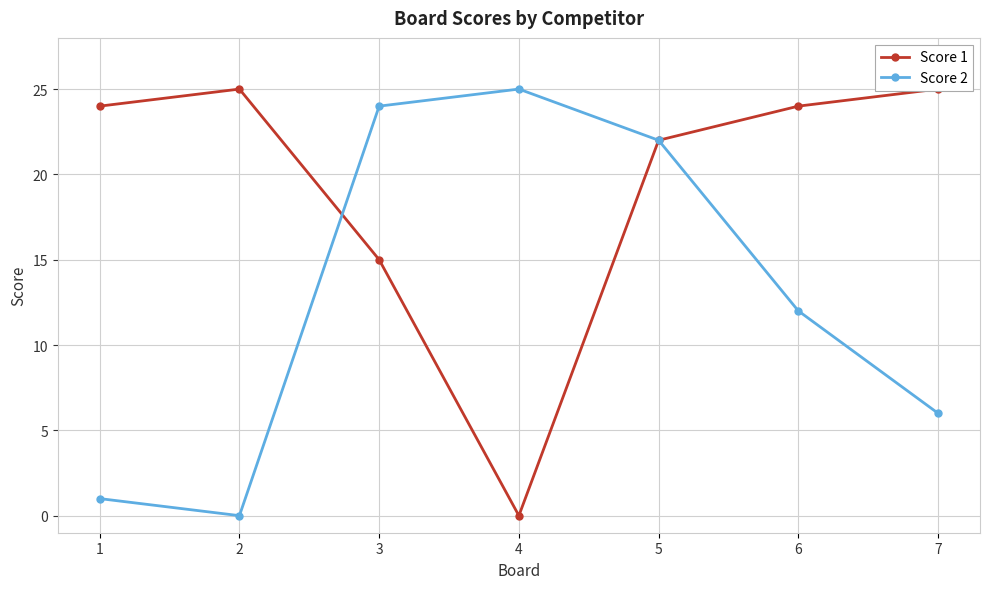

At 6, list the series in order from smallest to largest.

Score 2, Score 1